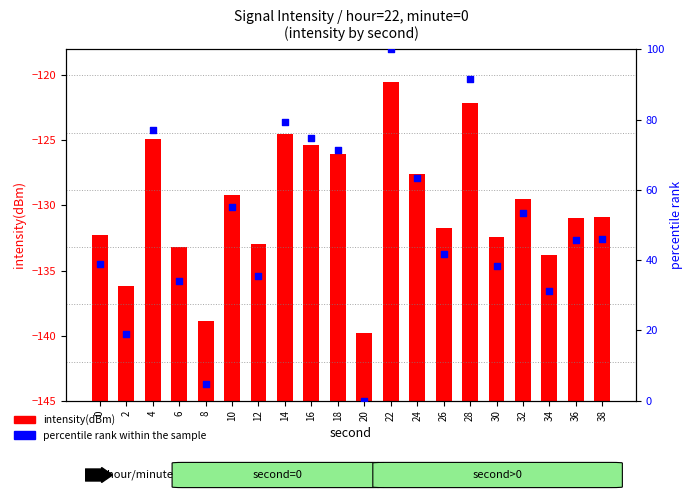

At how many categories does at least one series exceed 62?

7